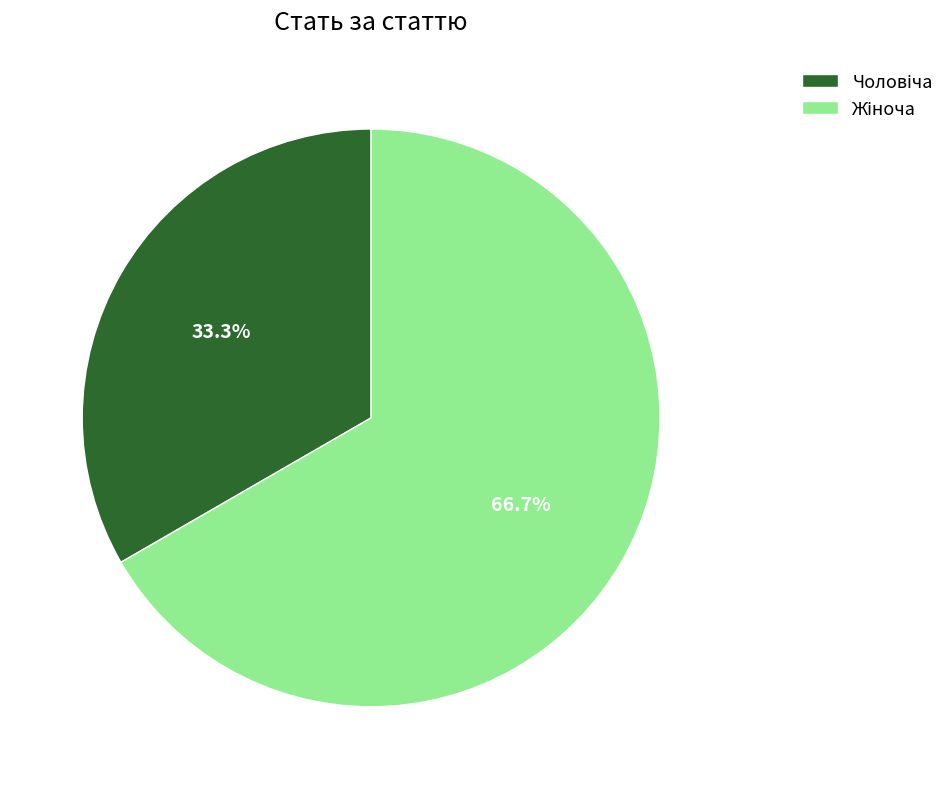

How many slices are in this pie chart?

2